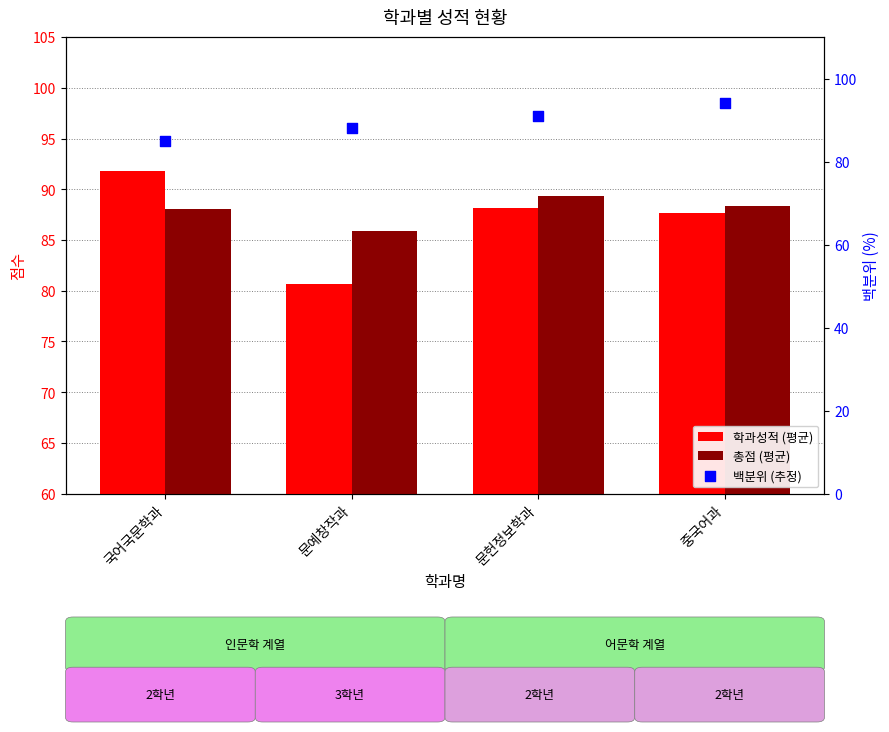

Is the value of 총점 (평균) at 문헌정보학과 greater than the value of 백분위 (추정) at 문헌정보학과?

No